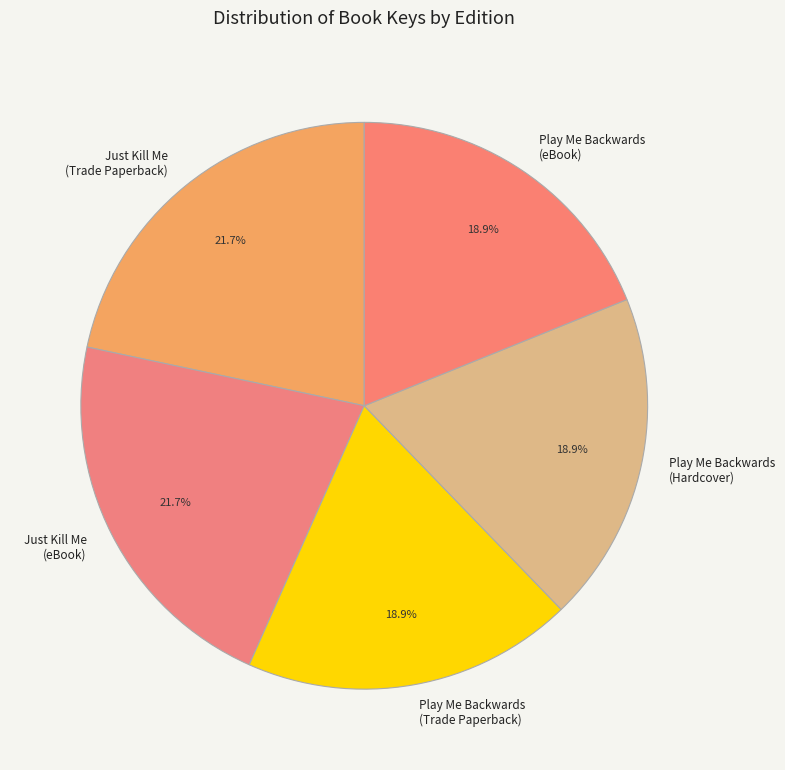

Between Just Kill Me (Trade Paperback) and Play Me Backwards (Hardcover), which is larger?

Just Kill Me (Trade Paperback)